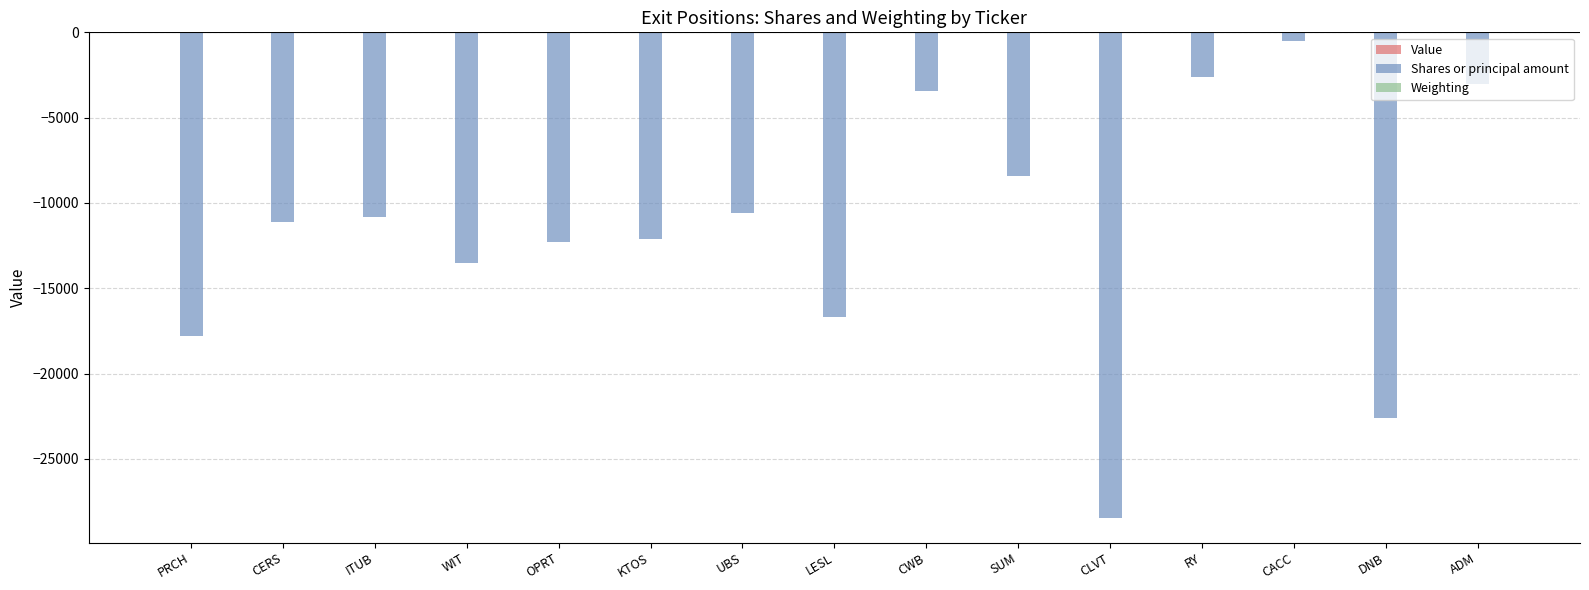

What is the sum of all Shares or principal amount values?

-174033.0